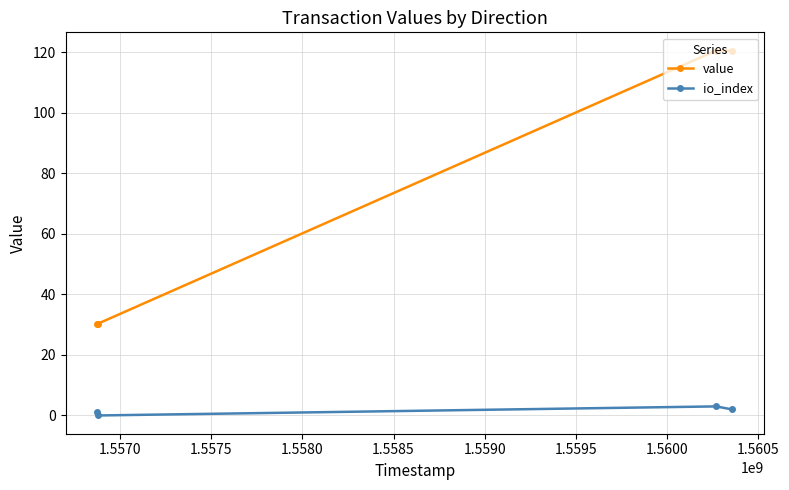

Reading left to right, extract all data points from this chart.

value: 30.3	30.3	120.6	120.6
io_index: 1.0	0.0	3.0	2.0